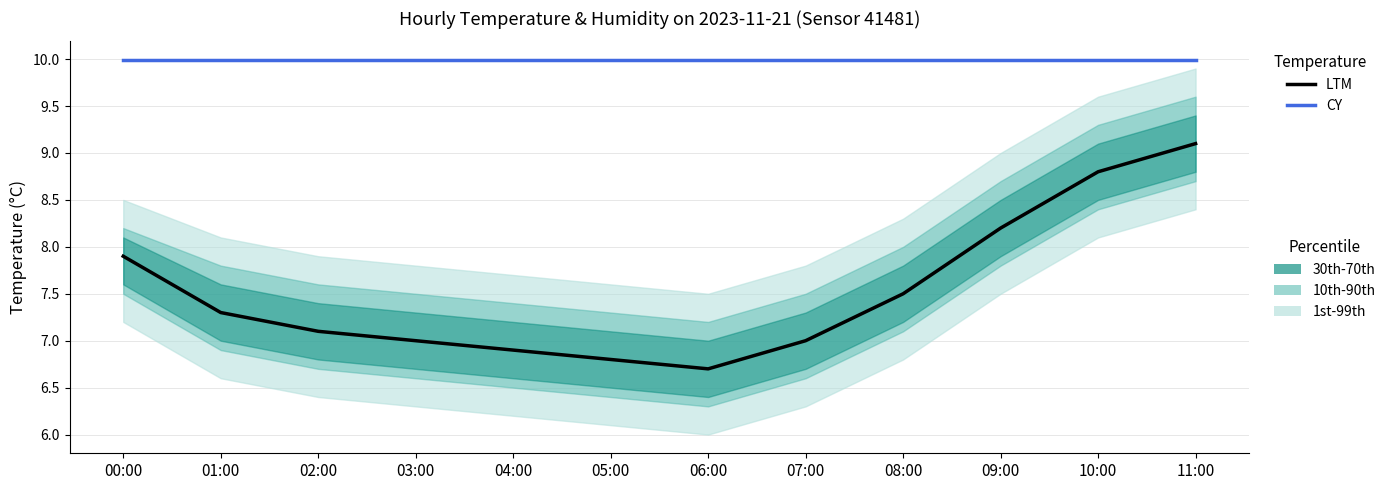

How many lines are shown in the chart?

2